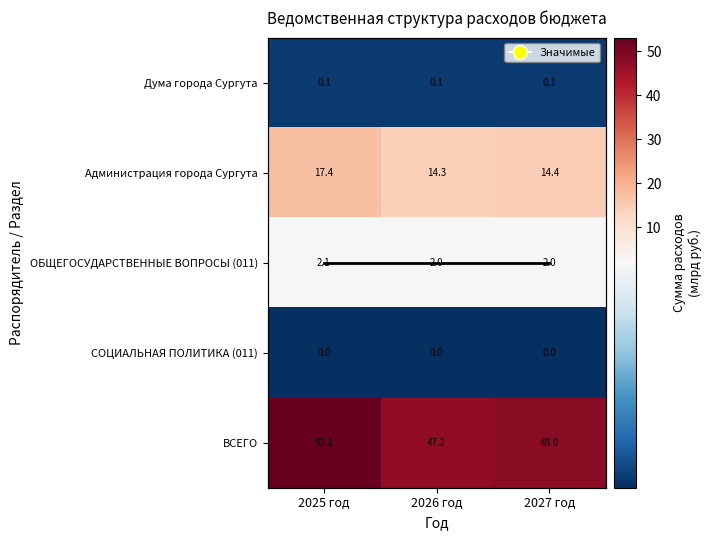

What is the total value across all series at 2027 год?

64.6